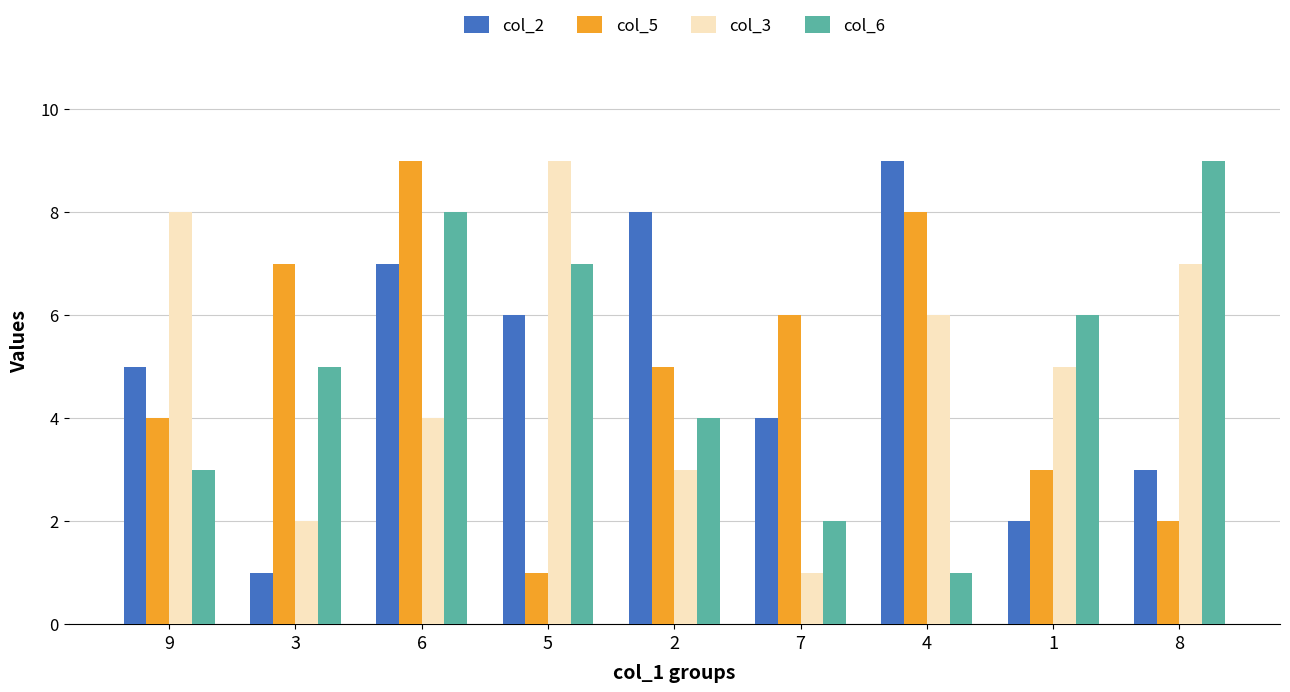

What is the spread (max minus min) of values at 2?

5